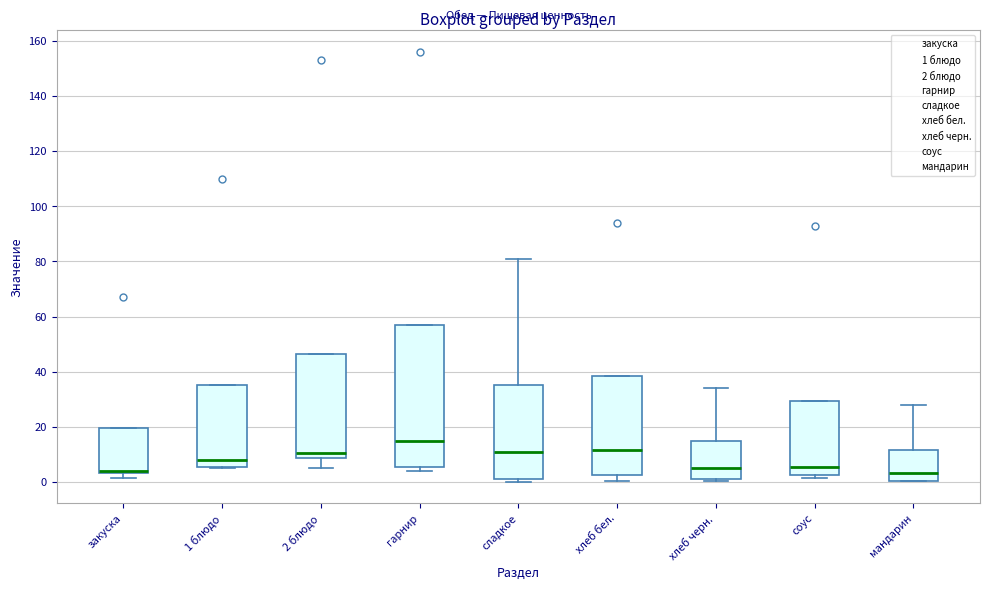

Which box is the tallest, from its lower edge to its upper edge?

гарнир